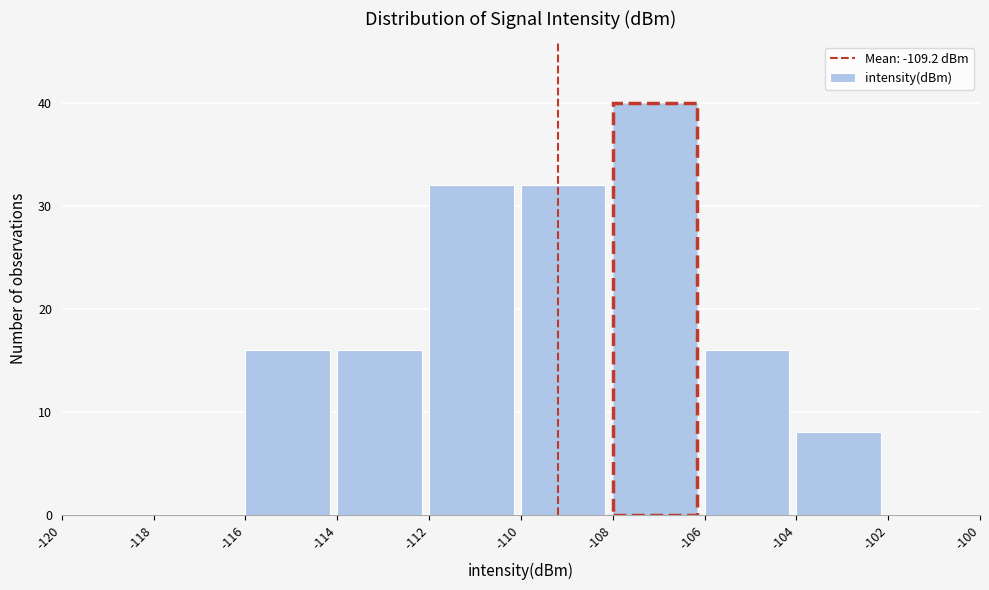

Which range on the x-axis has the tallest bar?

-108 to -106